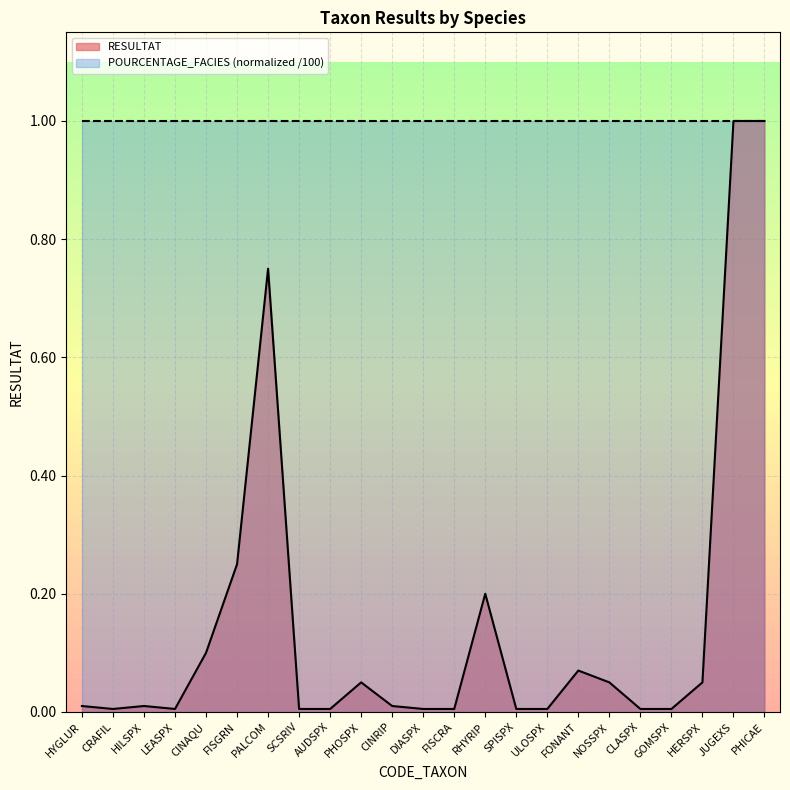

Reading left to right, list all the values displayed in this chart.

HYGLUR=0.0	CRAFIL=0.0	HILSPX=0.0	LEASPX=0.0	CINAQU=0.1	FISGRN=0.2	PALCOM=0.8	SCSRIV=0.0	AUDSPX=0.0	PHOSPX=0.1	CINRIP=0.0	DIASPX=0.0	FISCRA=0.0	RHYRIP=0.2	SPISPX=0.0	ULOSPX=0.0	FONANT=0.1	NOSSPX=0.1	CLASPX=0.0	GOMSPX=0.0	HERSPX=0.1	JUGEXS=1.0	PHICAE=1.0